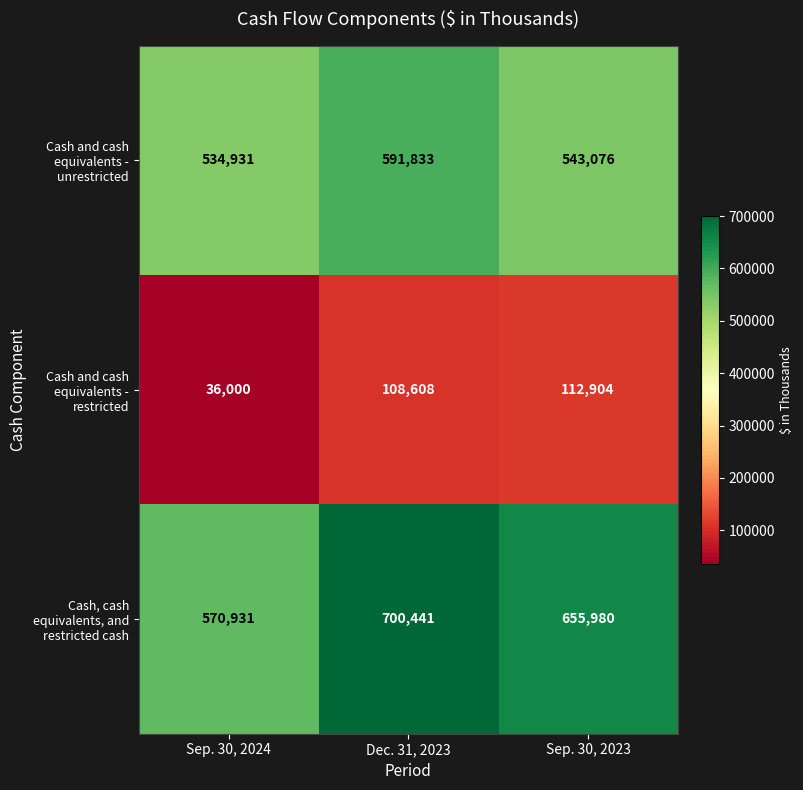

List the series in order of their overall mean, lowest first.

Cash and cash equivalents - restricted, Cash and cash equivalents - unrestricted, Cash, cash equivalents, and restricted cash